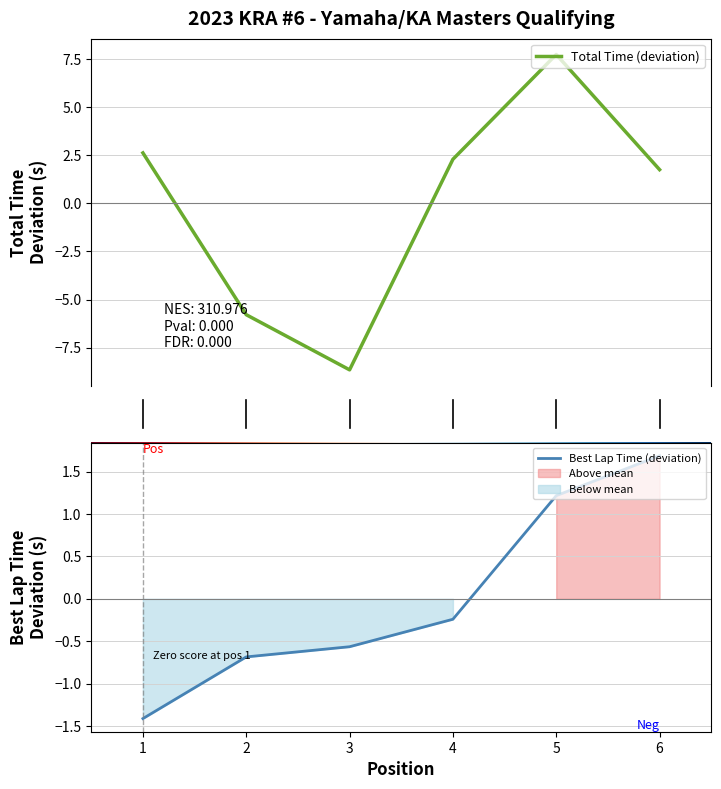

What is the value of the Best Lap Time (deviation) point at the 3rd from the left?

-0.6